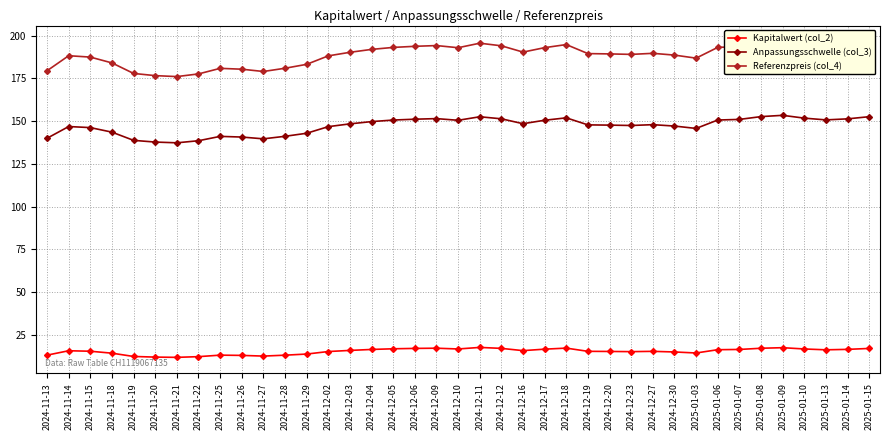

Is the value of Referenzpreis (col_4) at 2024-12-12 greater than the value of Anpassungsschwelle (col_3) at 2024-11-26?

Yes